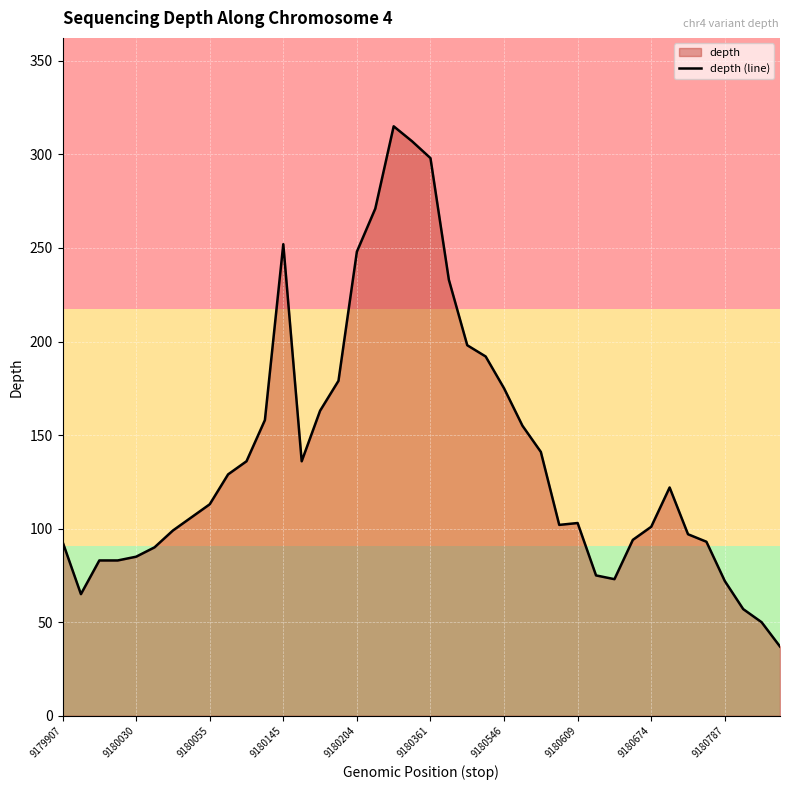

What is the change in value from 9179907 to 9180204?

+155